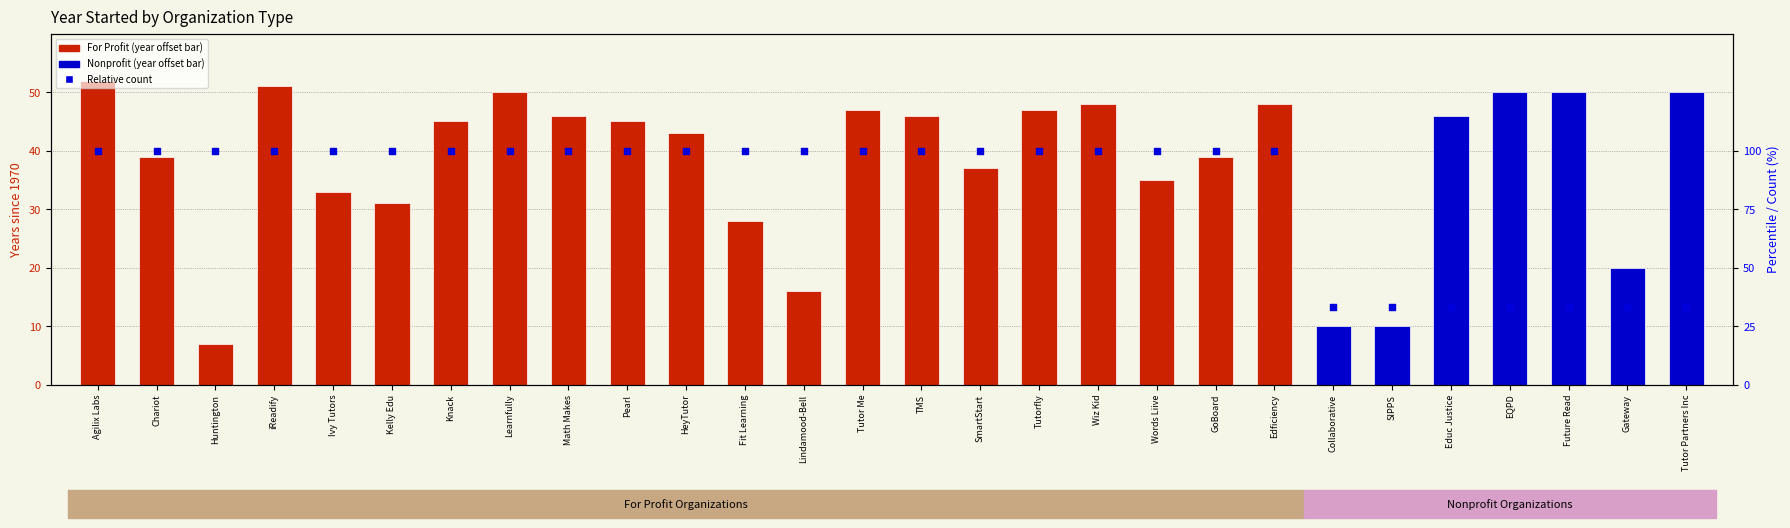

Is the value of Year Started (offset from 1970) at Tutor Me greater than the value of Relative count (percentile) at Future Read?

Yes